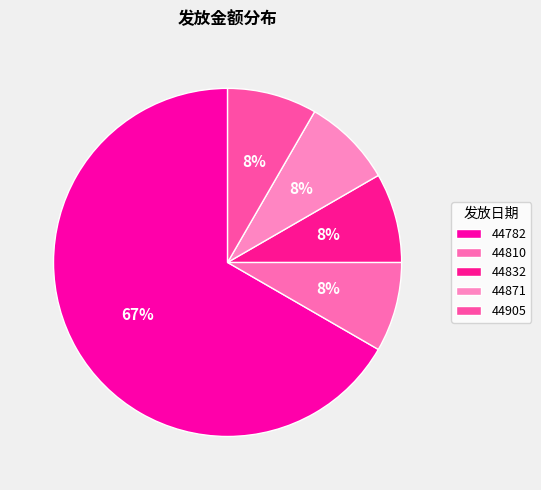

What is the change in value from 44782 to 44832?

-350